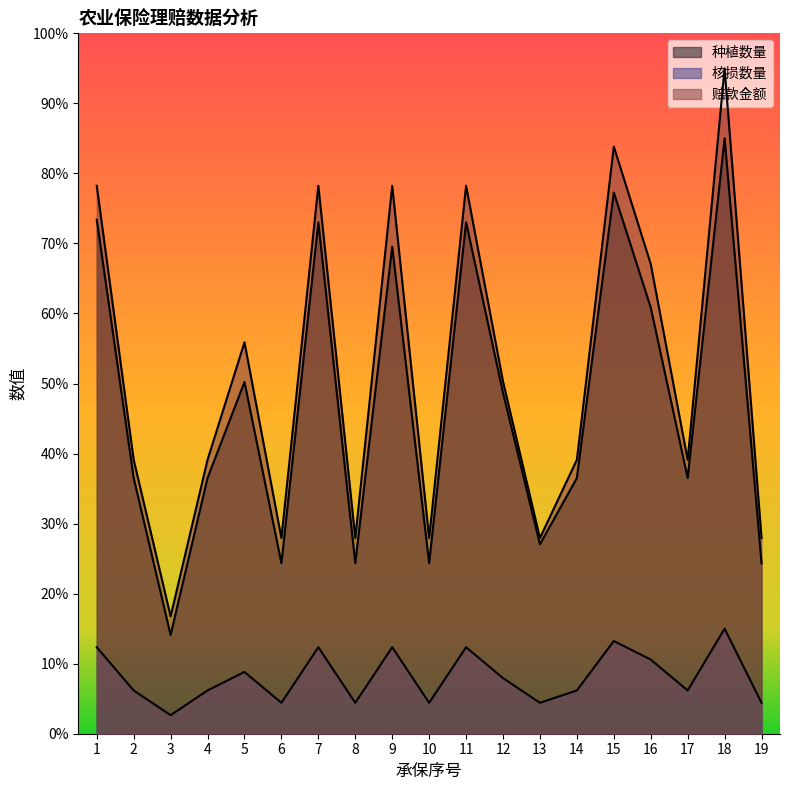

Does the chart have visible grid lines?

No